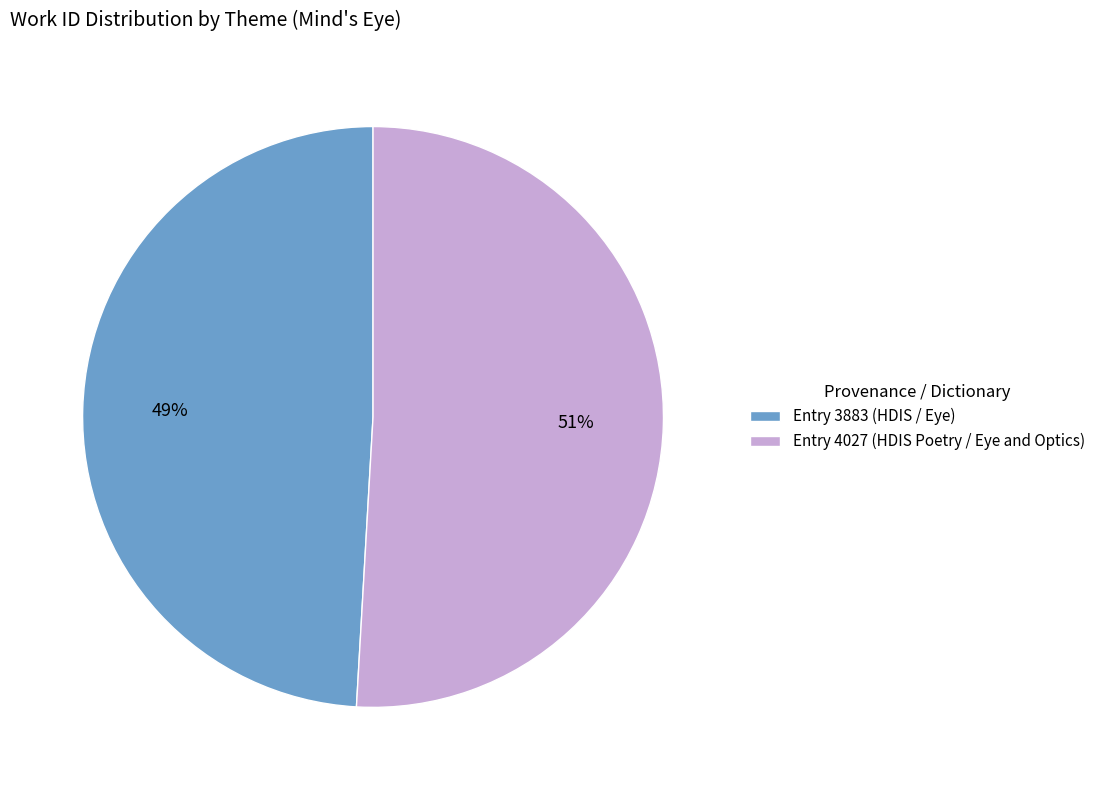

What percentage is the Entry 3883 (HDIS / Eye) slice, to the nearest percent?

49%